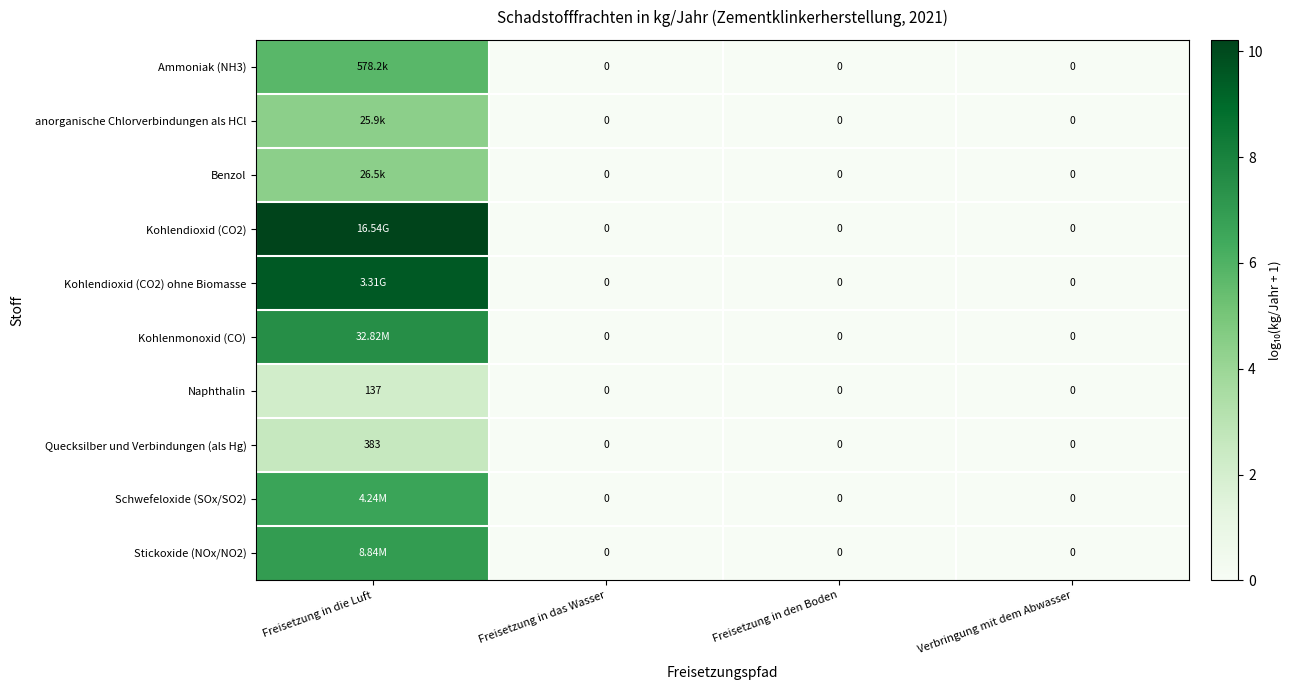

Rank the categories by Quecksilber und Verbindungen (als Hg) value from lowest to highest.

Freisetzung in das Wasser, Freisetzung in den Boden, Verbringung mit dem Abwasser, Freisetzung in die Luft